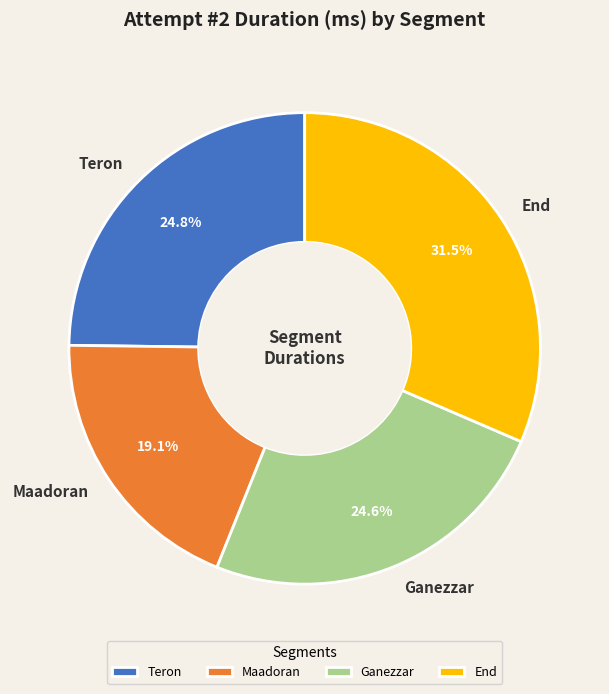

Is the sum of Teron and Maadoran greater than half?

No